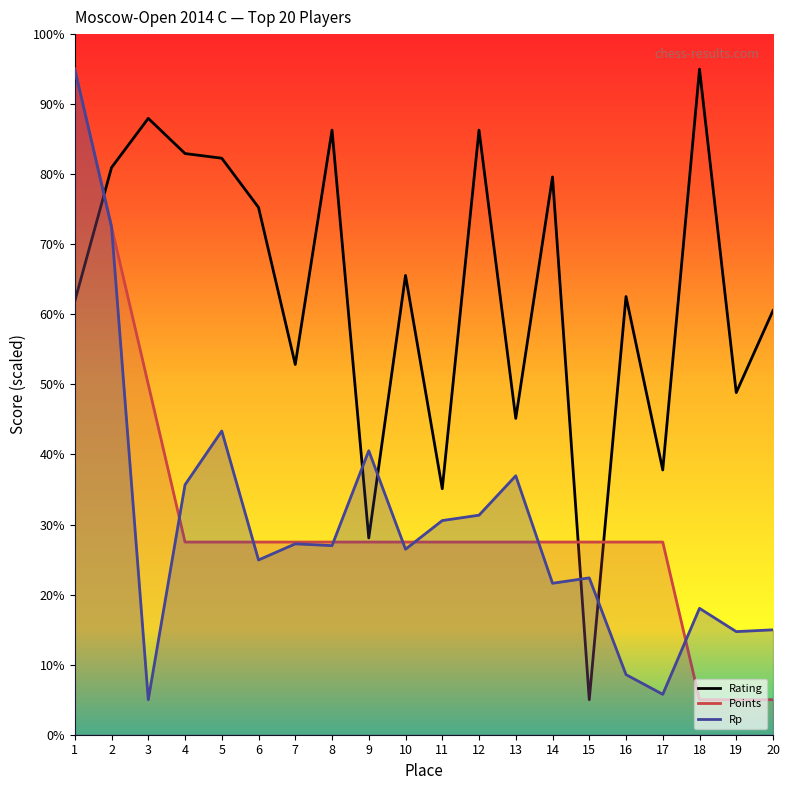

The Rp series shows 18.0 at 18. True or false?

True